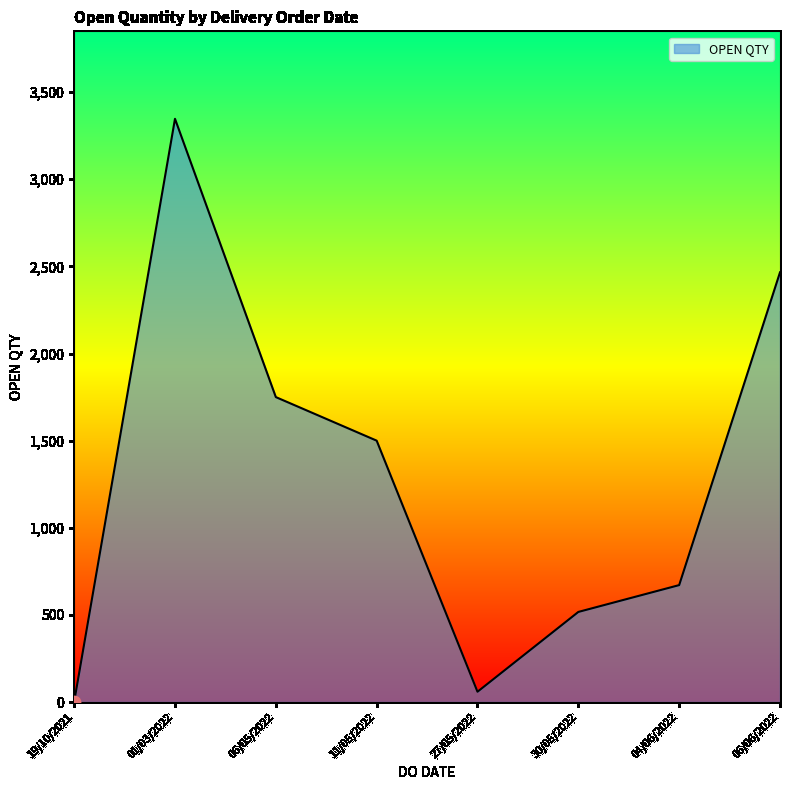

What is the ratio of the value at 06/06/2022 to the value at 01/03/2022?

0.7